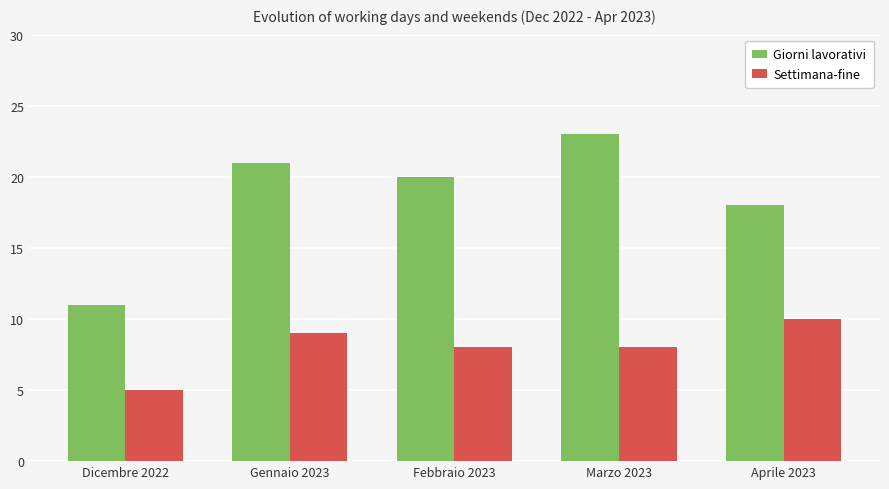

Does the chart contain stacked bars?

No